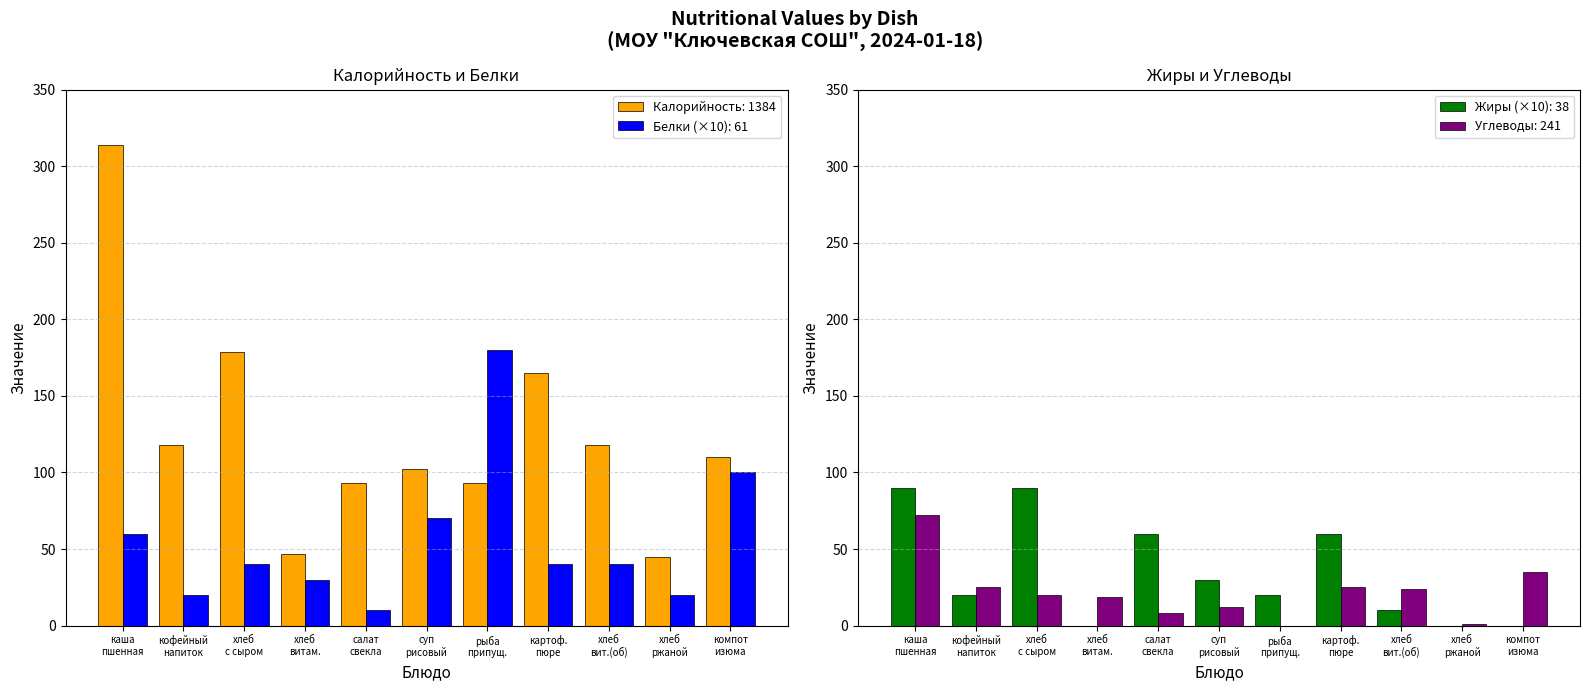

What is the difference between the maximum and second lowest values in the Жиры series?

90